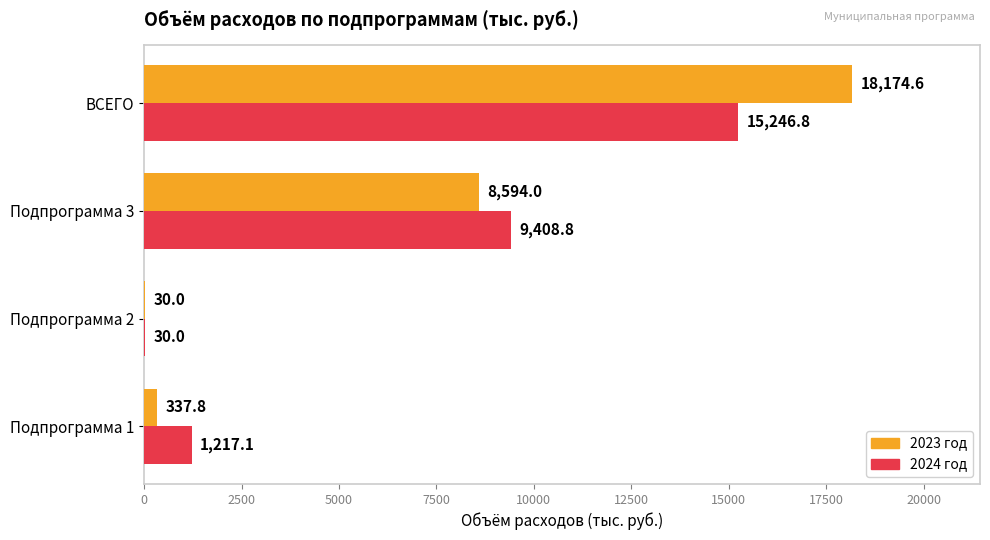

Which series has the widest spread of values?

2023 год